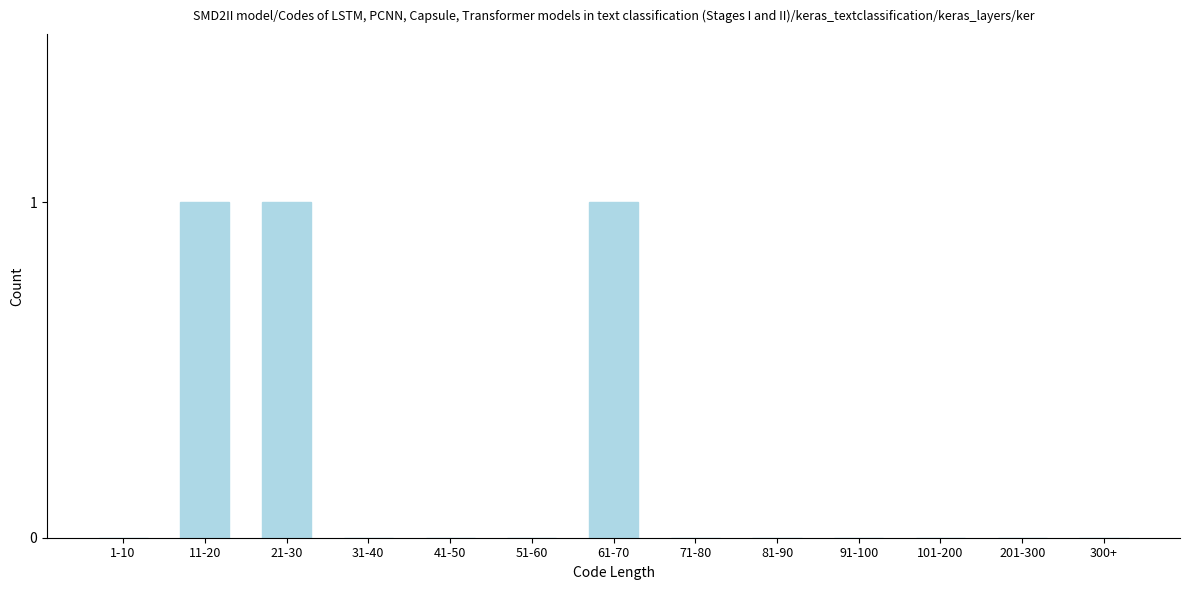

Reading left to right, transcribe all the data shown in this chart.

1-10=0	11-20=1	21-30=1	31-40=0	41-50=0	51-60=0	61-70=1	71-80=0	81-90=0	91-100=0	101-200=0	201-300=0	300+=0